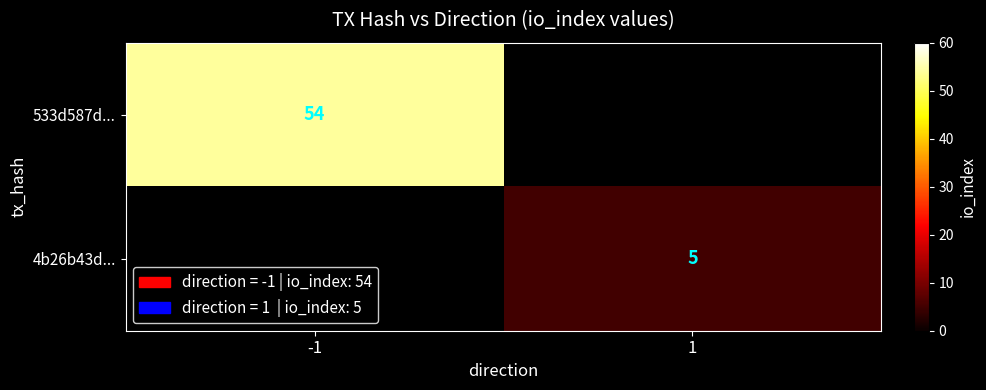

How many categories are shown in the chart?

2